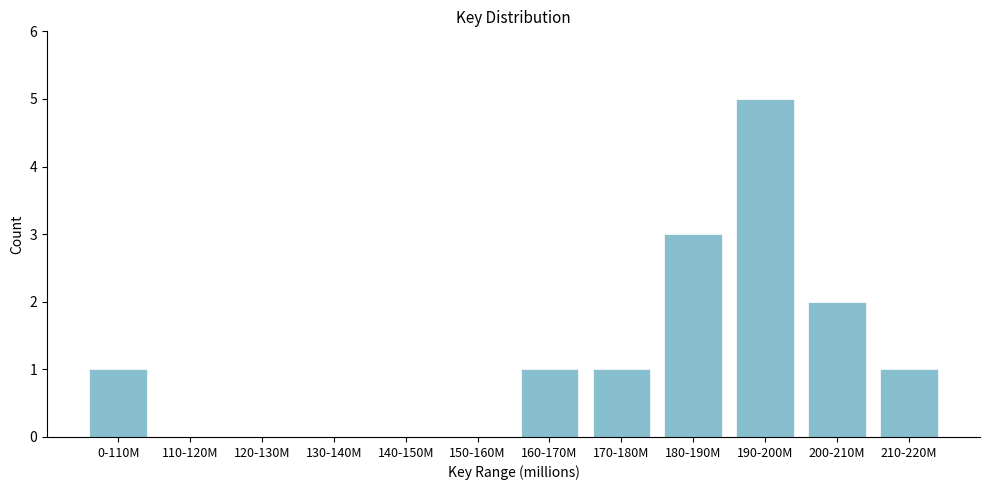

Reading left to right, extract all data points from this chart.

0-110M=1	110-120M=0	120-130M=0	130-140M=0	140-150M=0	150-160M=0	160-170M=1	170-180M=1	180-190M=3	190-200M=5	200-210M=2	210-220M=1